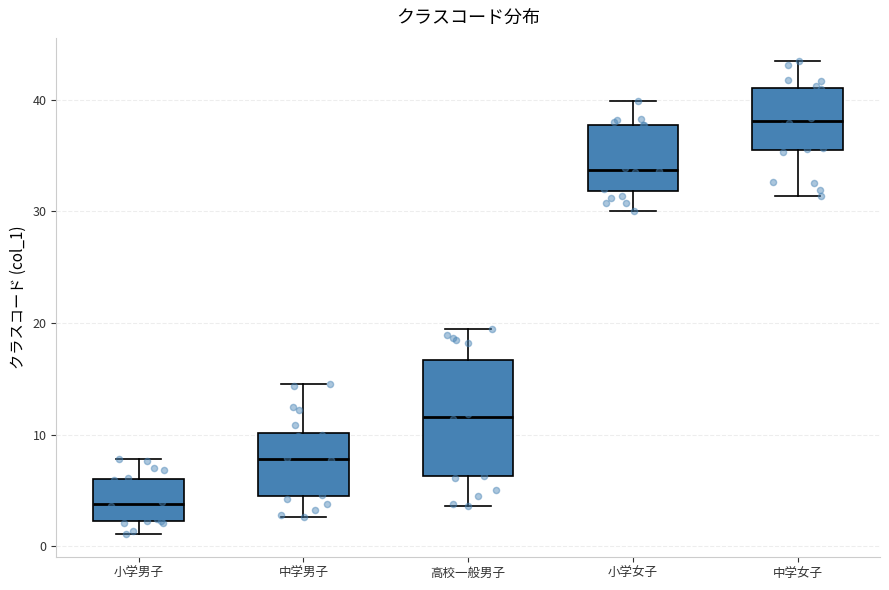

Which box is the tallest, from its lower edge to its upper edge?

高校一般男子